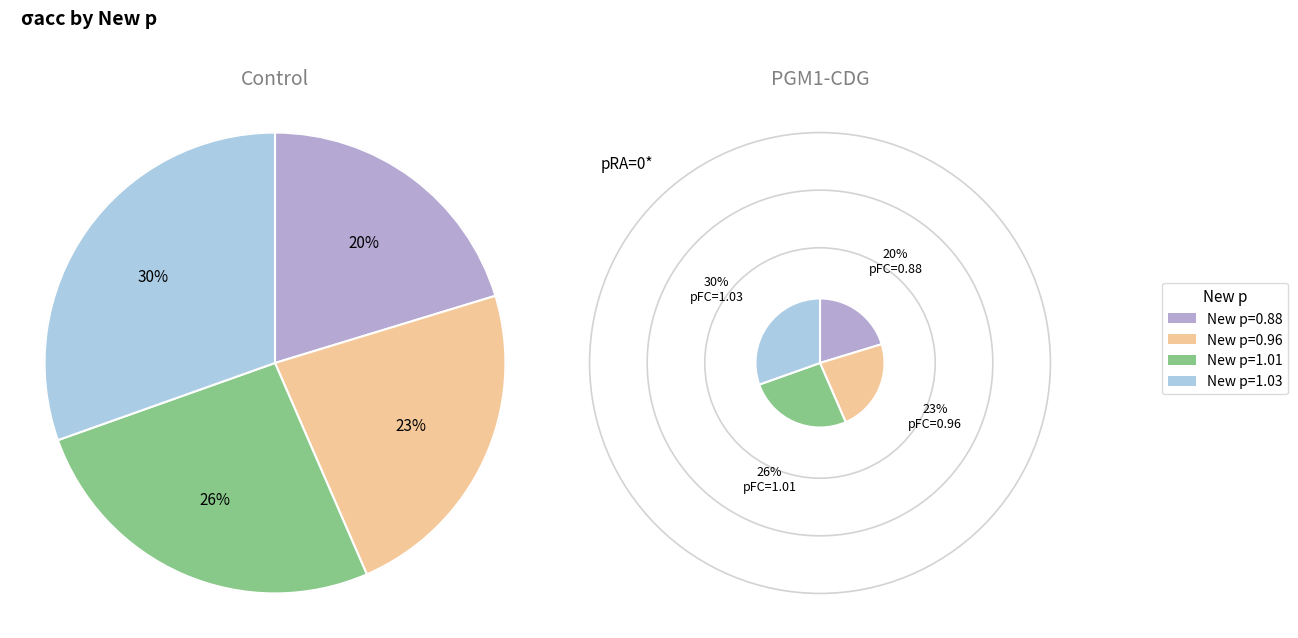

Is it true that 1.01 is 26% of the pie?

True